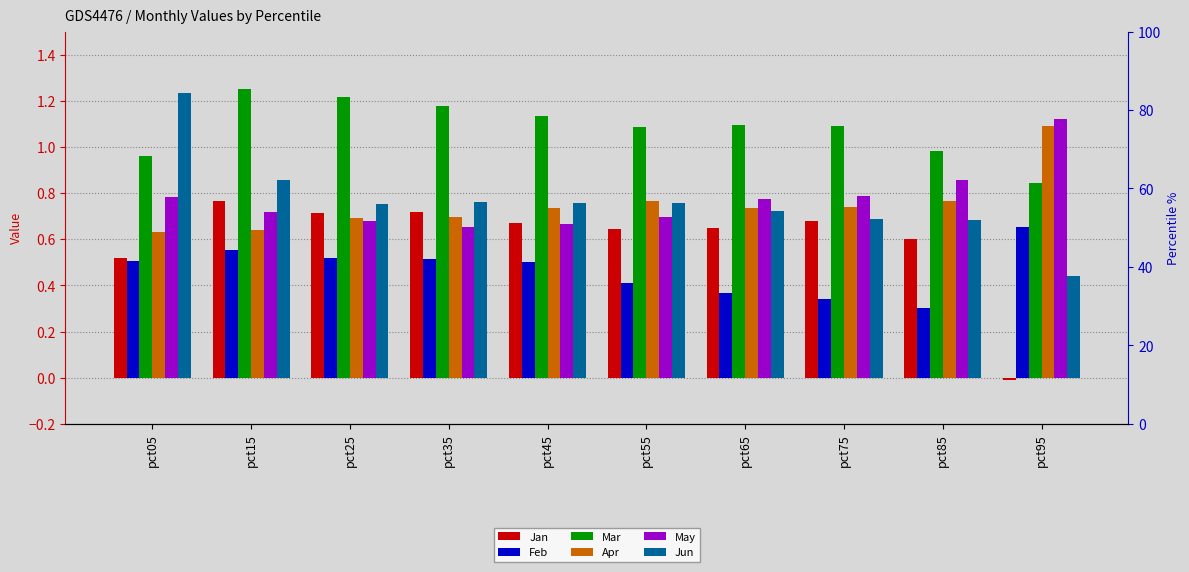

What is the difference between the second highest and second lowest values in the Apr series?

0.1